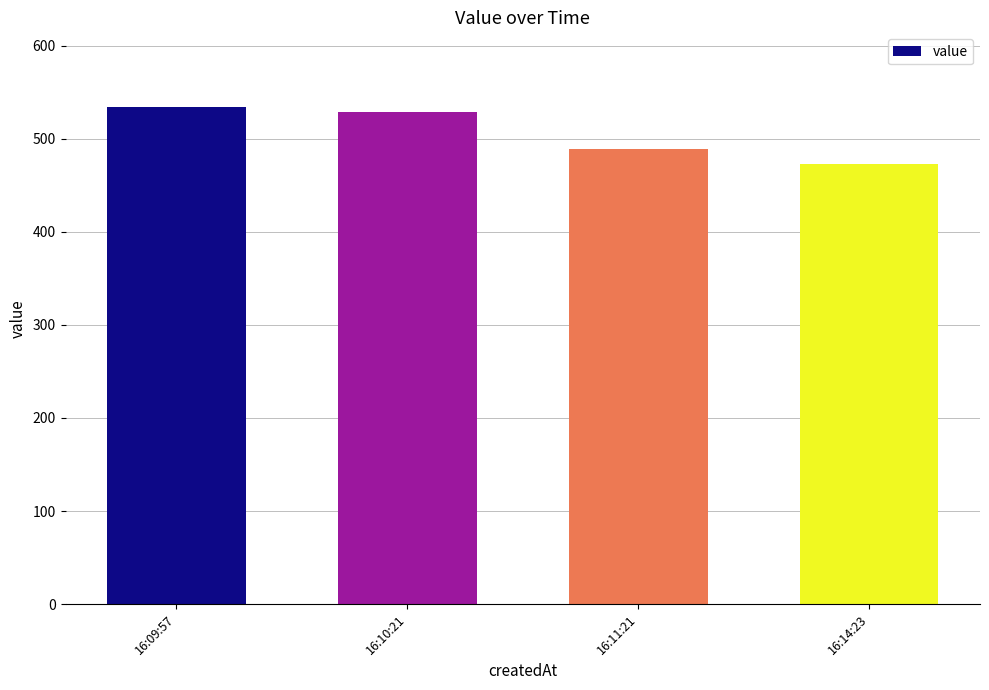

What position from the left is 16:14:23?

4